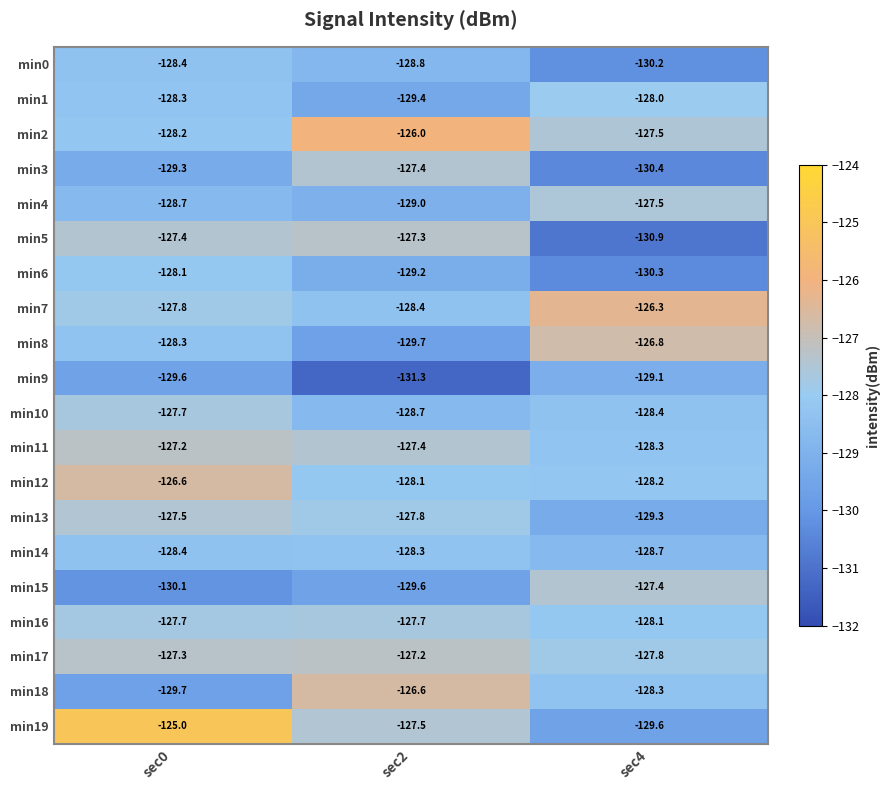

Is the value of min13 at sec0 greater than the value of min9 at sec0?

Yes